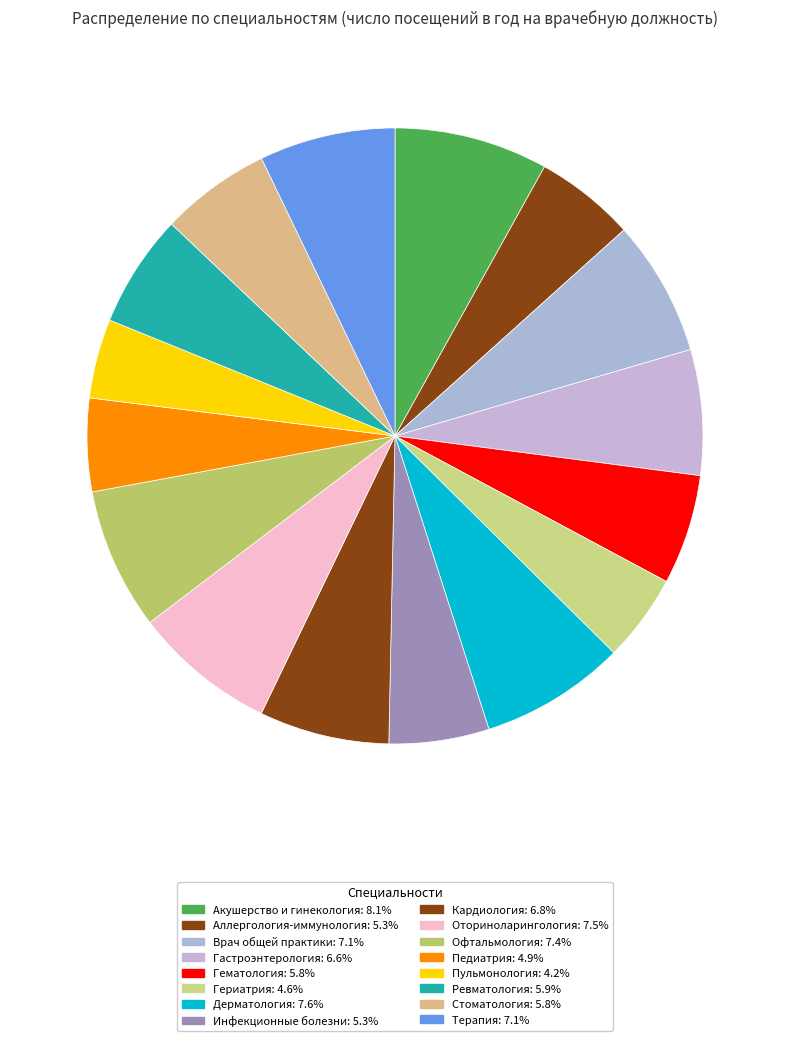

Which category has the smallest portion of the pie?

Пульмонология